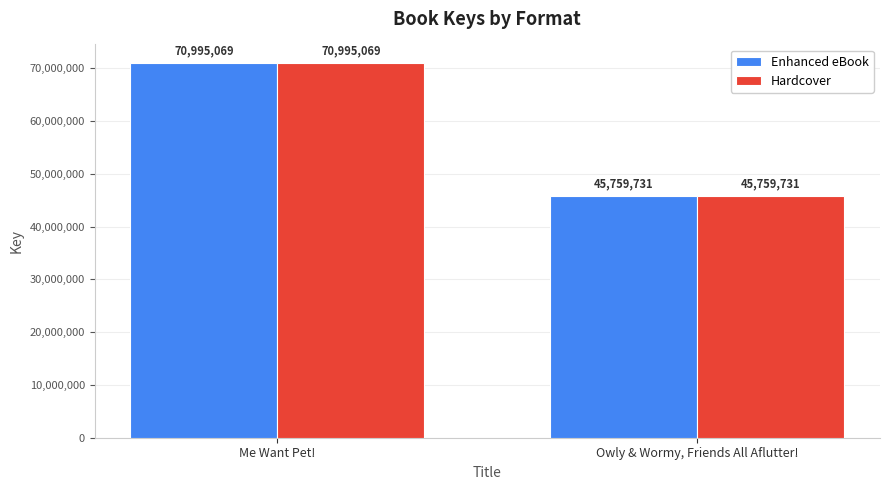

What is the total value across all series at Me Want Pet!?

141990138